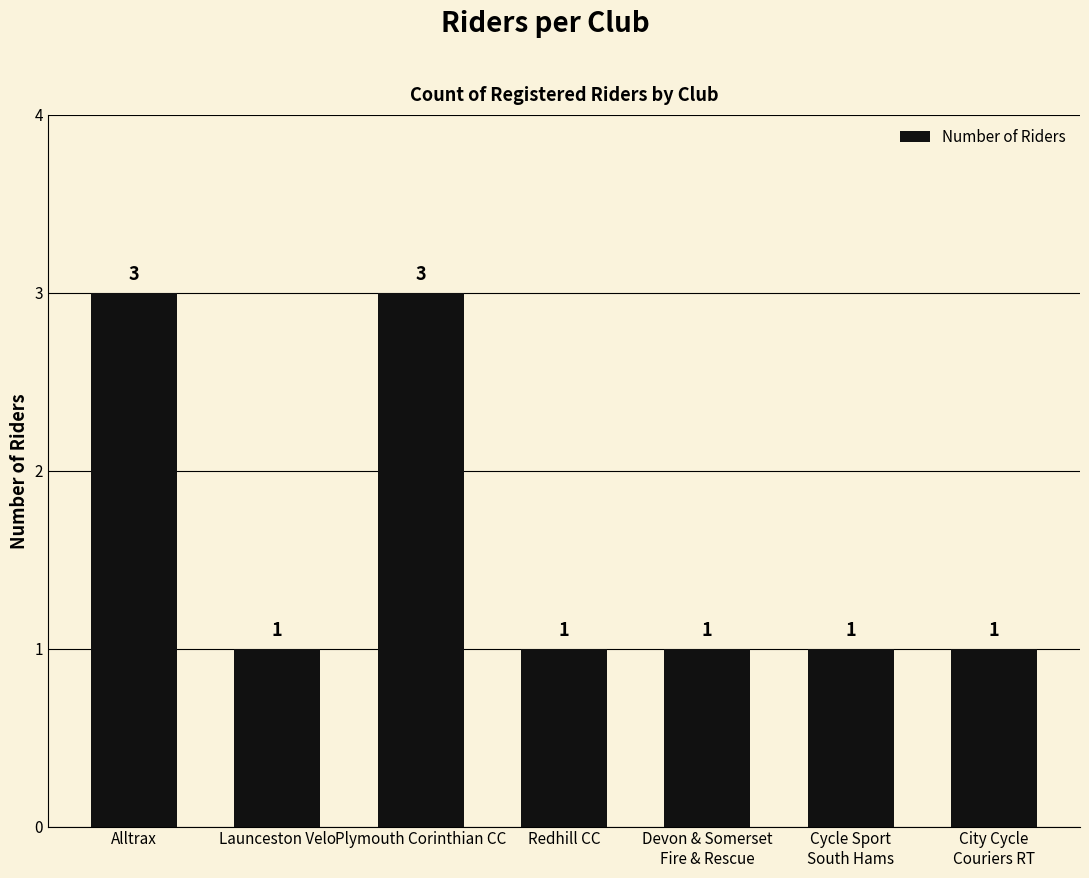

The value at Plymouth Corinthian CC is 3. True or false?

True